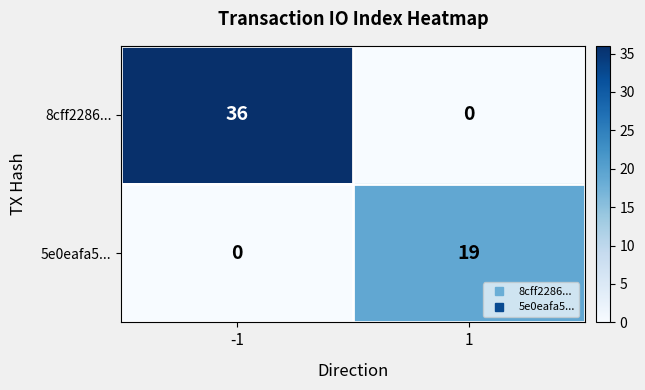

Which series changed the most between -1 and 1?

8cff2286...